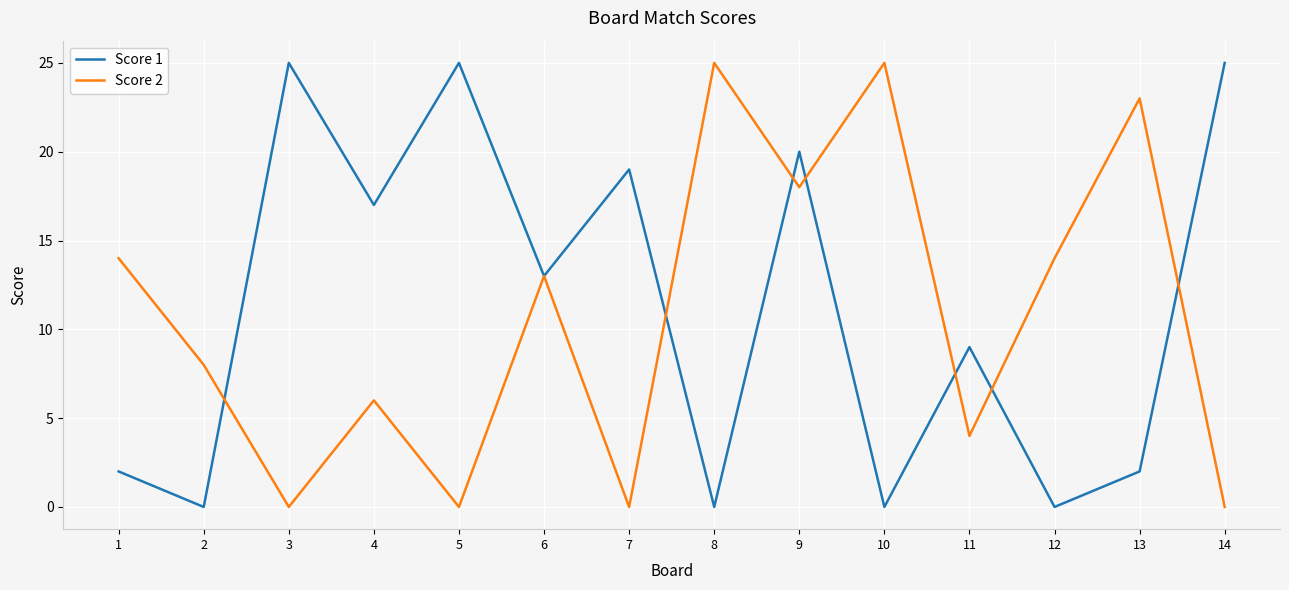

Rank the series by their average value, from lowest to highest.

Score 2, Score 1